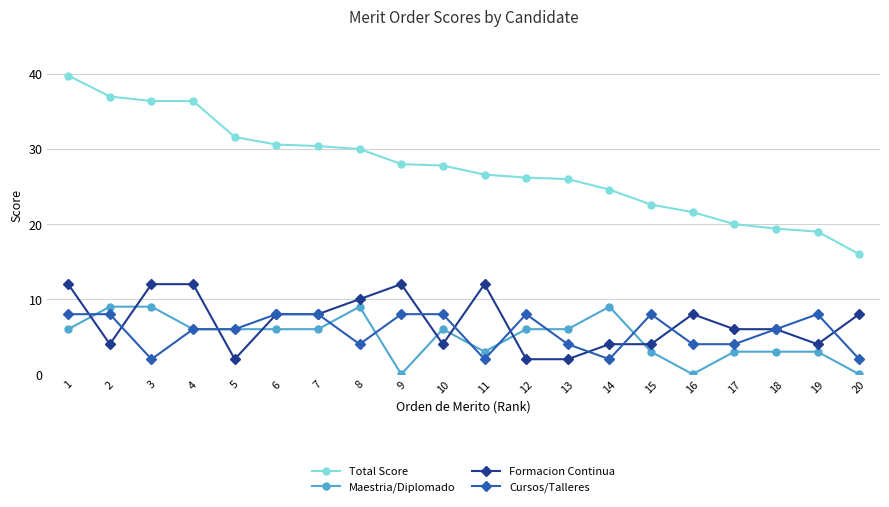

Where do Maestria/Diplomado and Formacion Continua first cross each other?

1 and 2